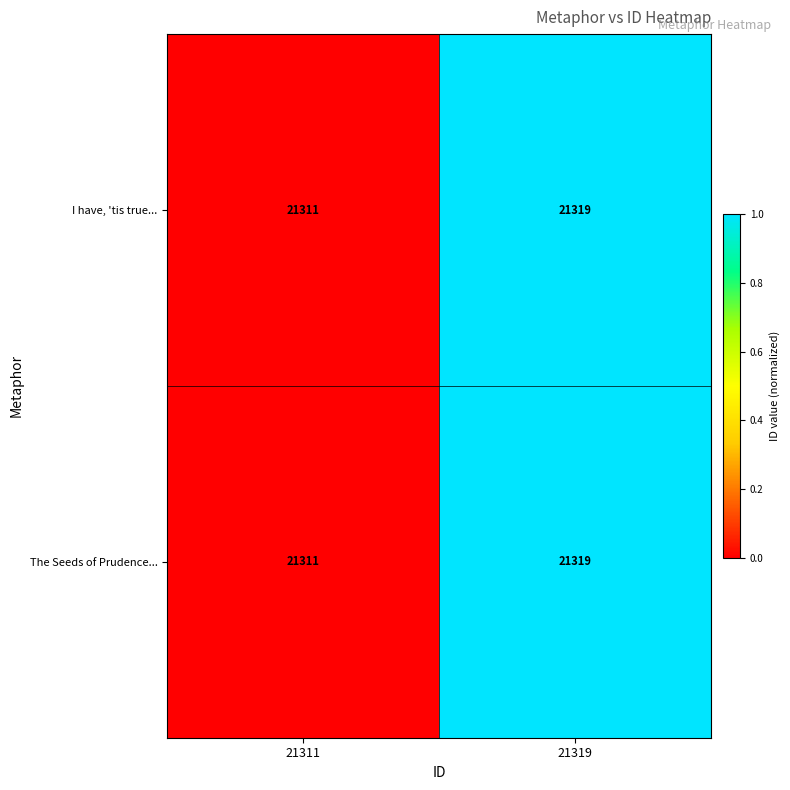

What is the greatest value displayed?

21319